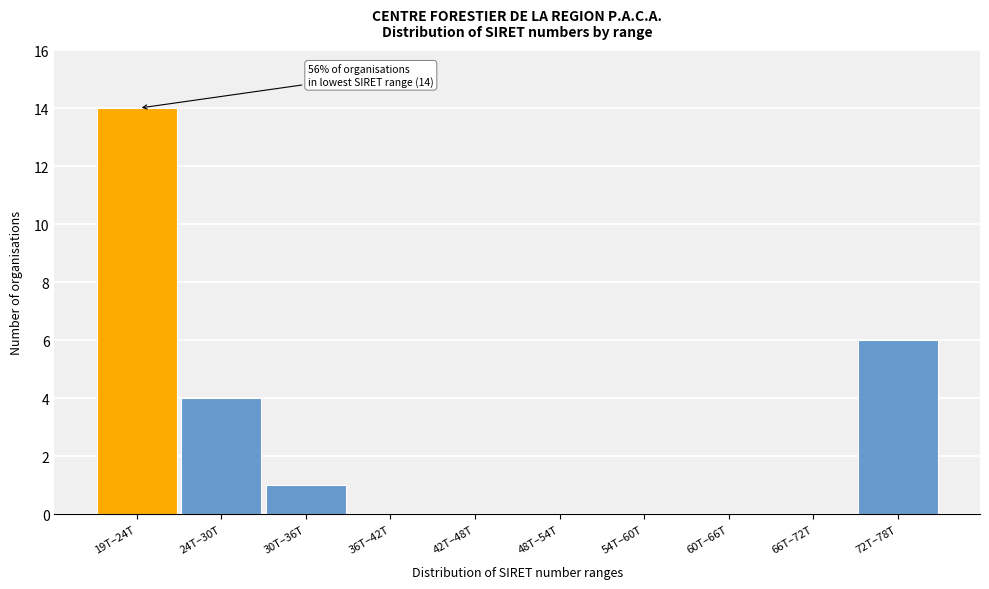

Reading left to right, extract all data points from this chart.

19T–24T=14	24T–30T=4	30T–36T=1	36T–42T=0	42T–48T=0	48T–54T=0	54T–60T=0	60T–66T=0	66T–72T=0	72T–78T=6